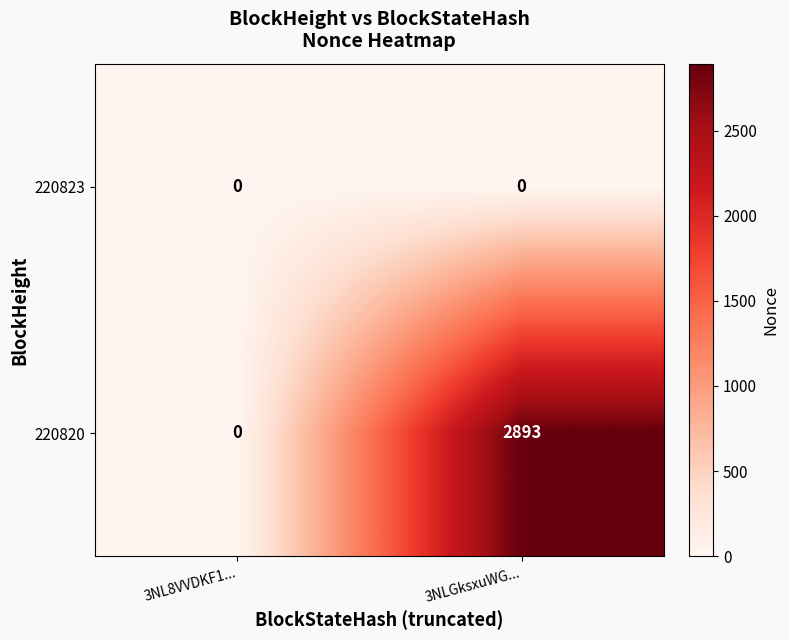

At how many categories does at least one series exceed 2882?

1